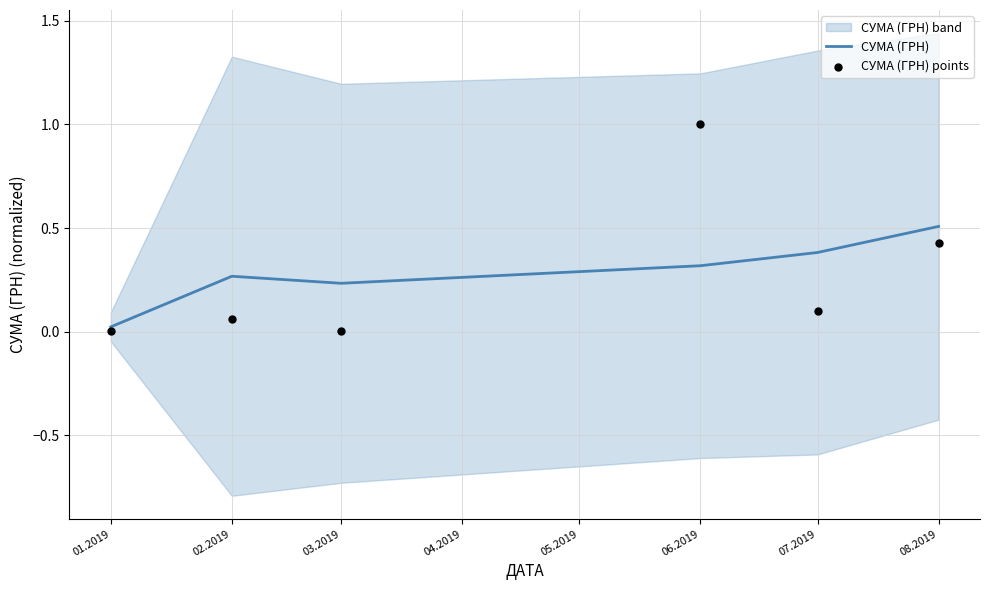

Which series has the largest total across all categories?

СУМА (ГРН)